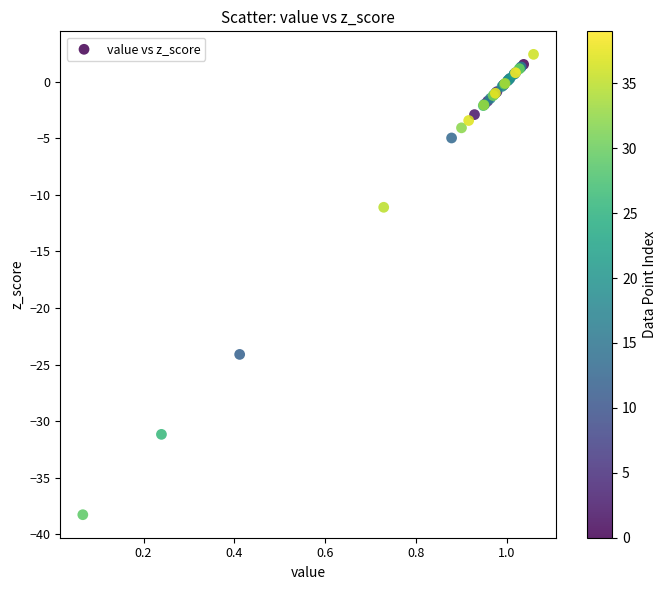

What Y value in the scatter plot is closest to -17?

-11.1